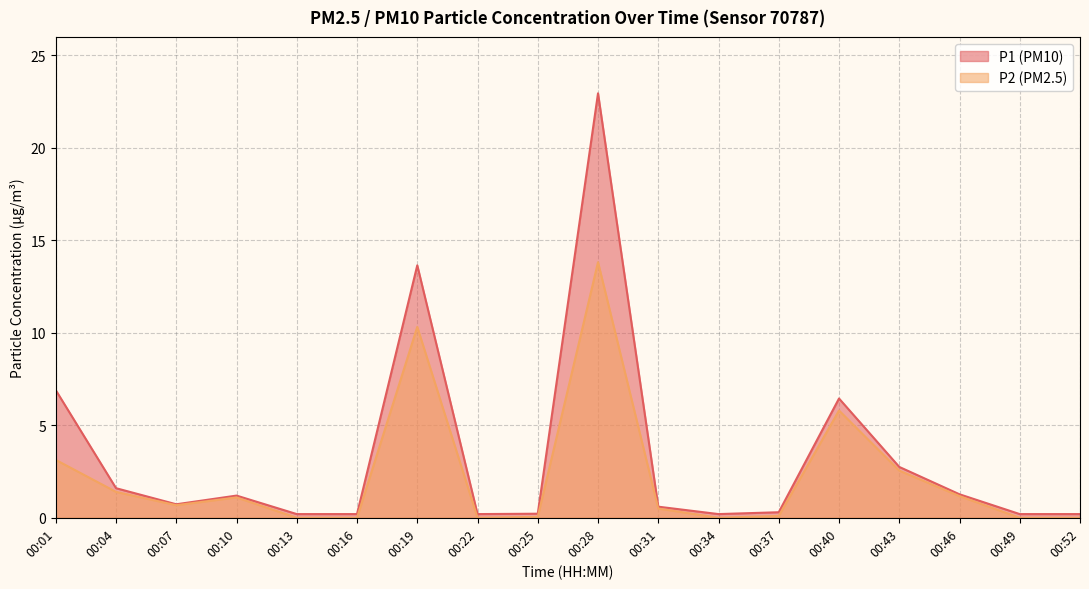

Does the chart display data point markers on the line(s)?

No